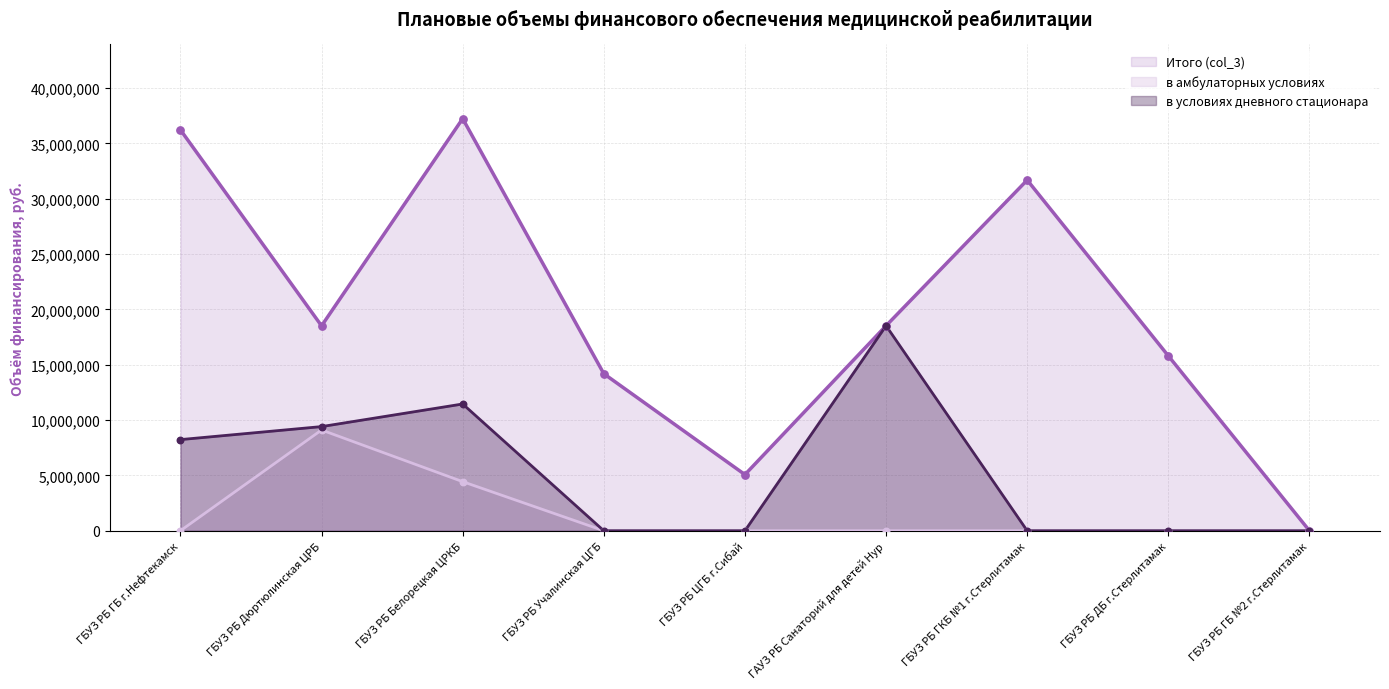

Which series contains the lowest Y value?

Итого (col_3)